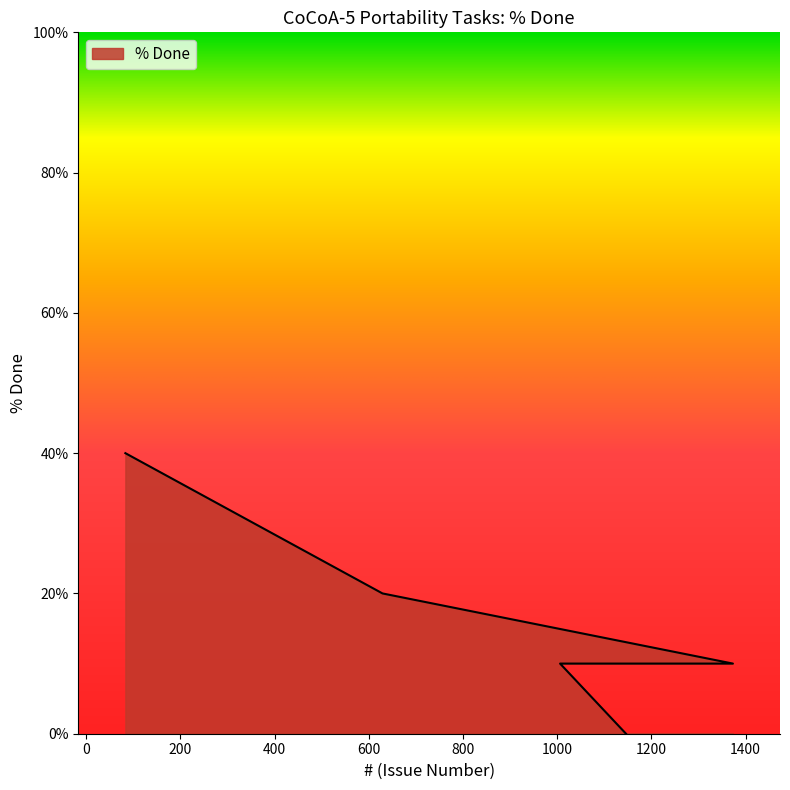

Rank the categories by value from highest to lowest.

83, 629, 1006, 1373, 1146